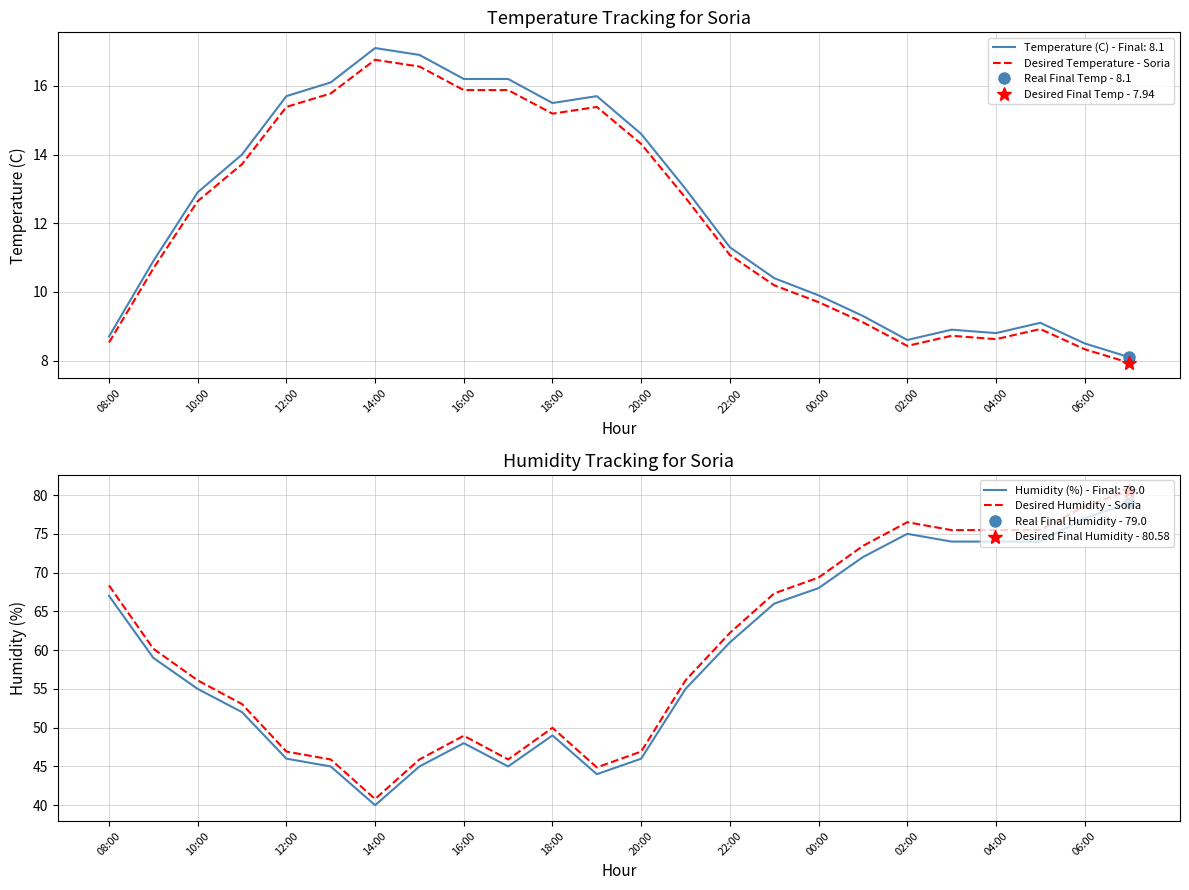

True or false: Desired Temperature - Soria has a value of 12.6 at 10:00.

True